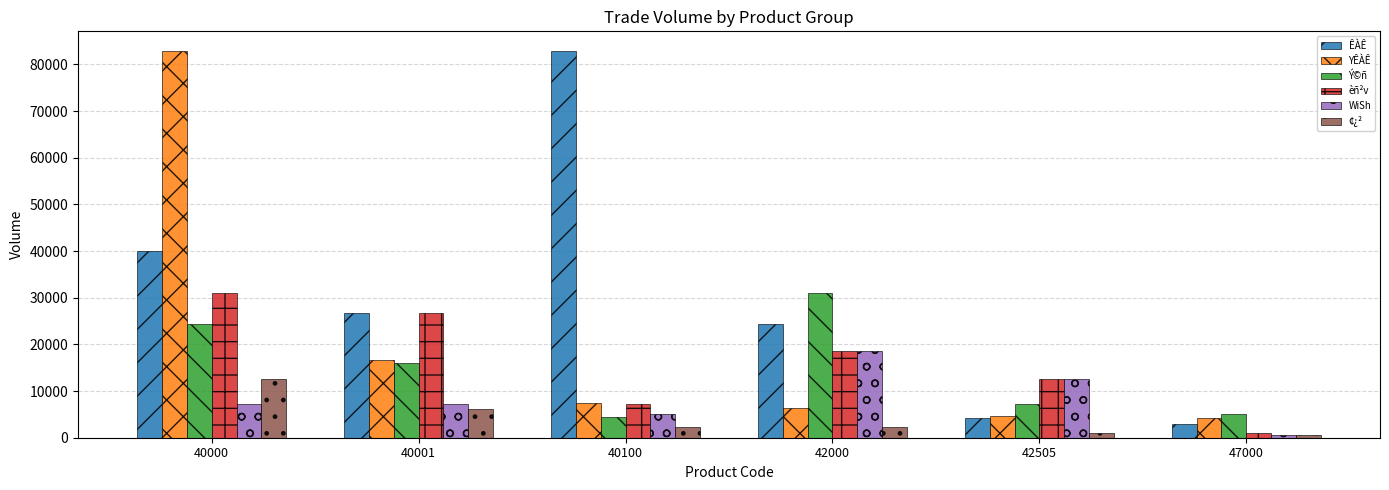

Which category has the lowest value in the èñ²v series?

47000